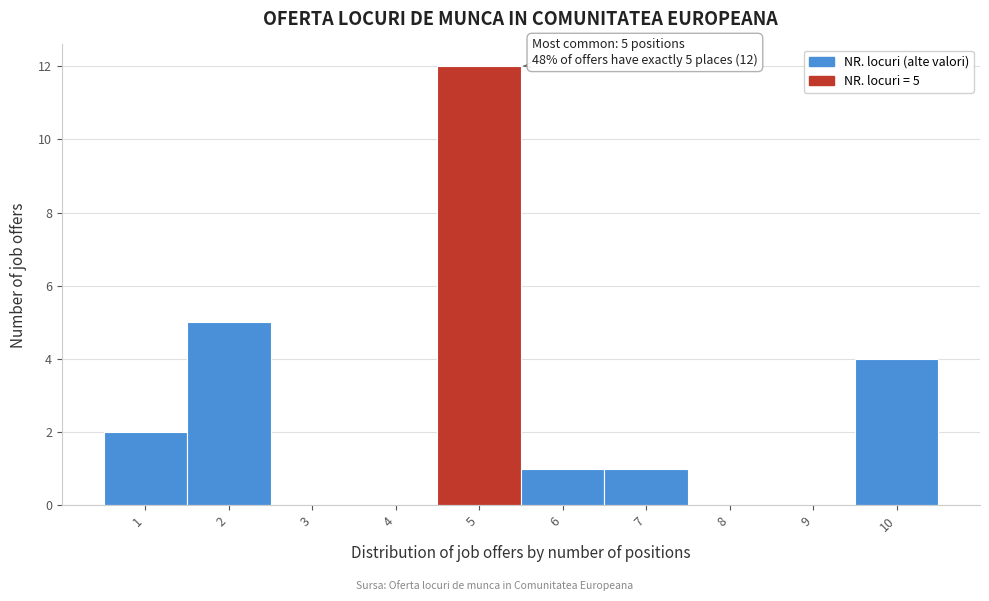

Over which range of the x-axis is the bar tallest?

4.5 to 5.5